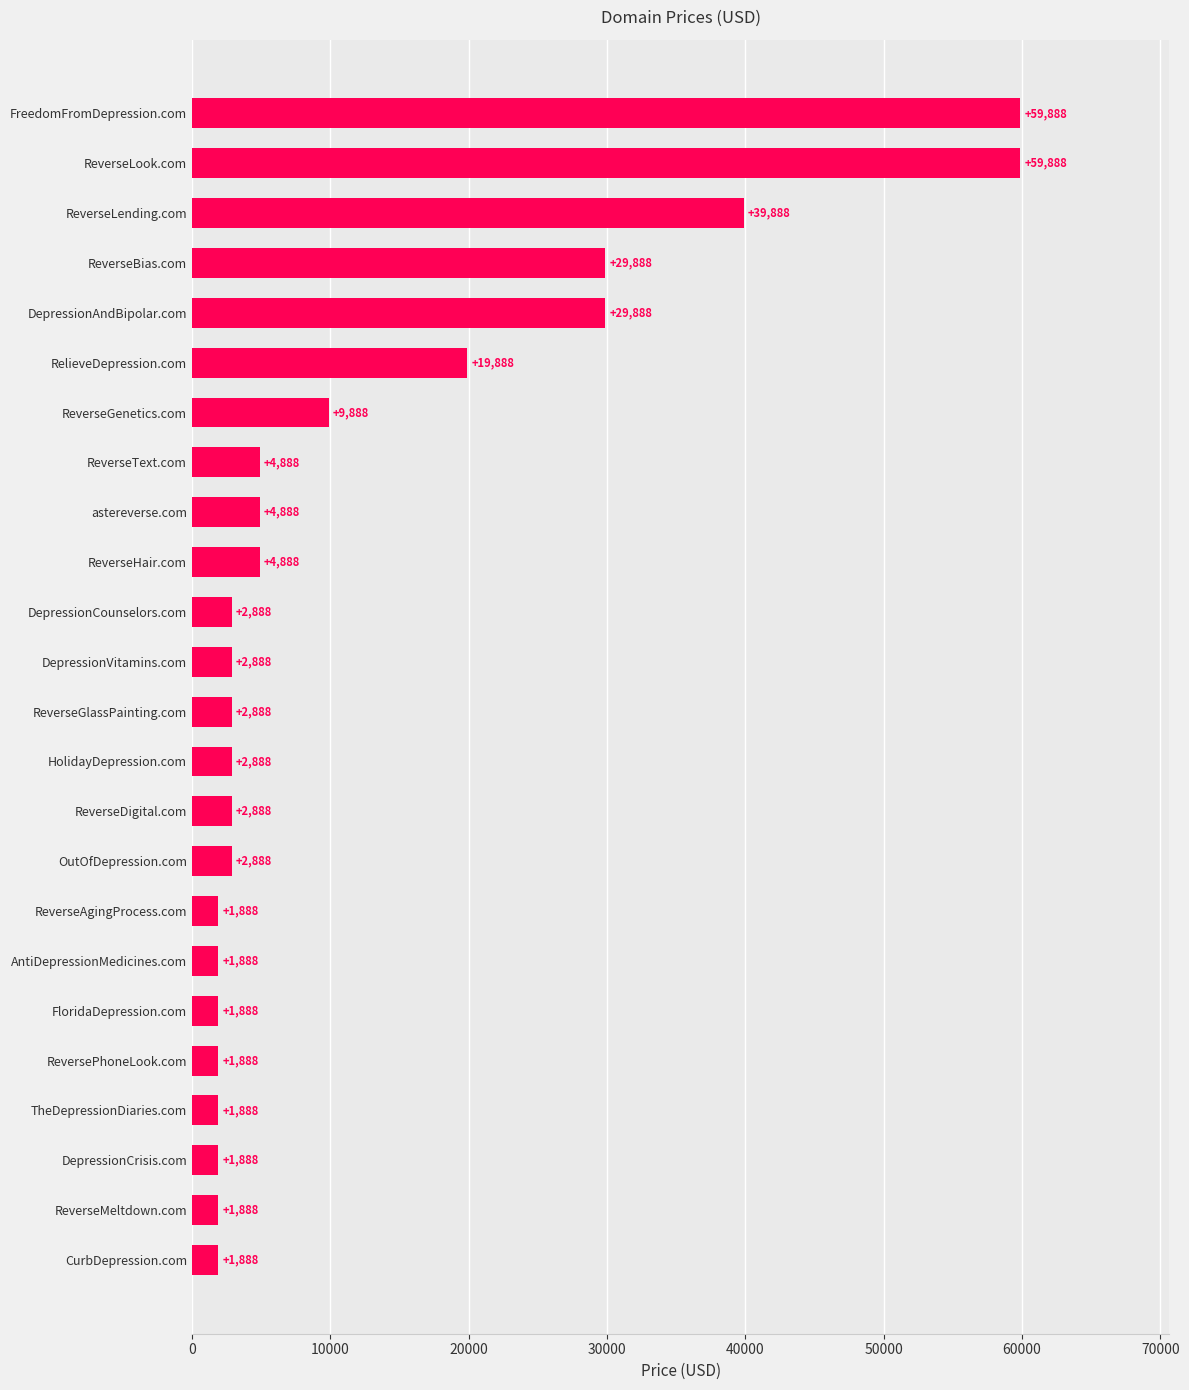

The chart shows a value of 4888 at ReverseText.com. True or false?

True